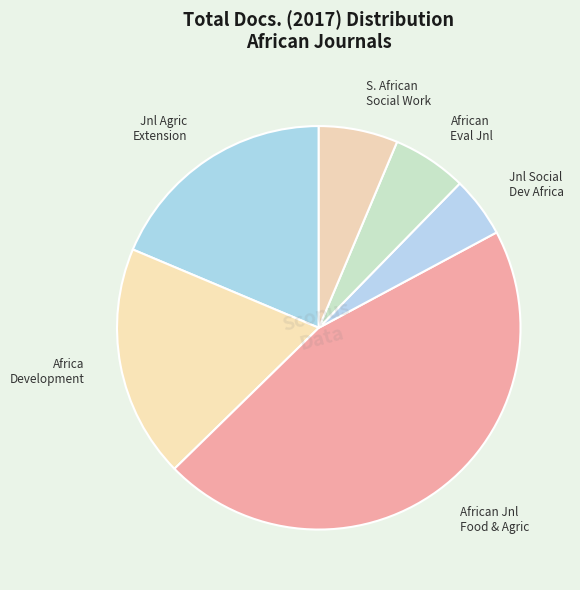

What is the ratio of the value at African Jnl Food & Agric to the value at Africa Development?

2.4